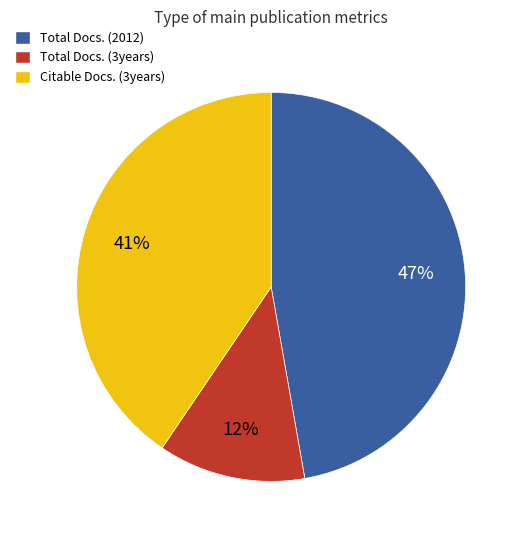

To the nearest percent, what is the average slice percentage?

33%